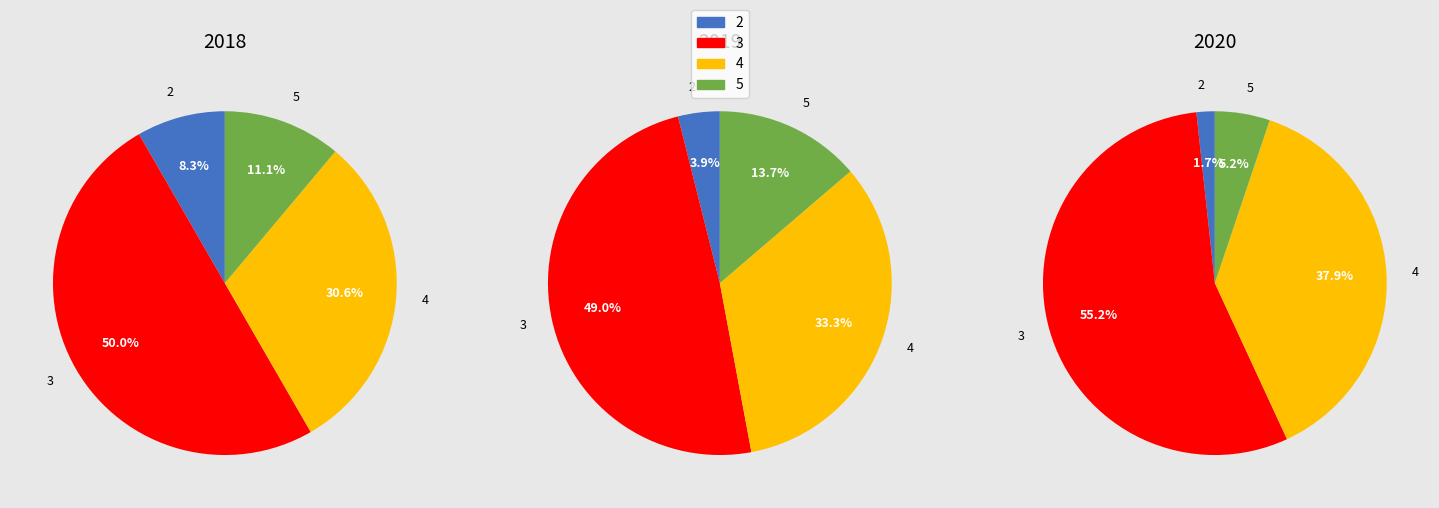

The 3 slice represents 23% of the pie. True or false?

False